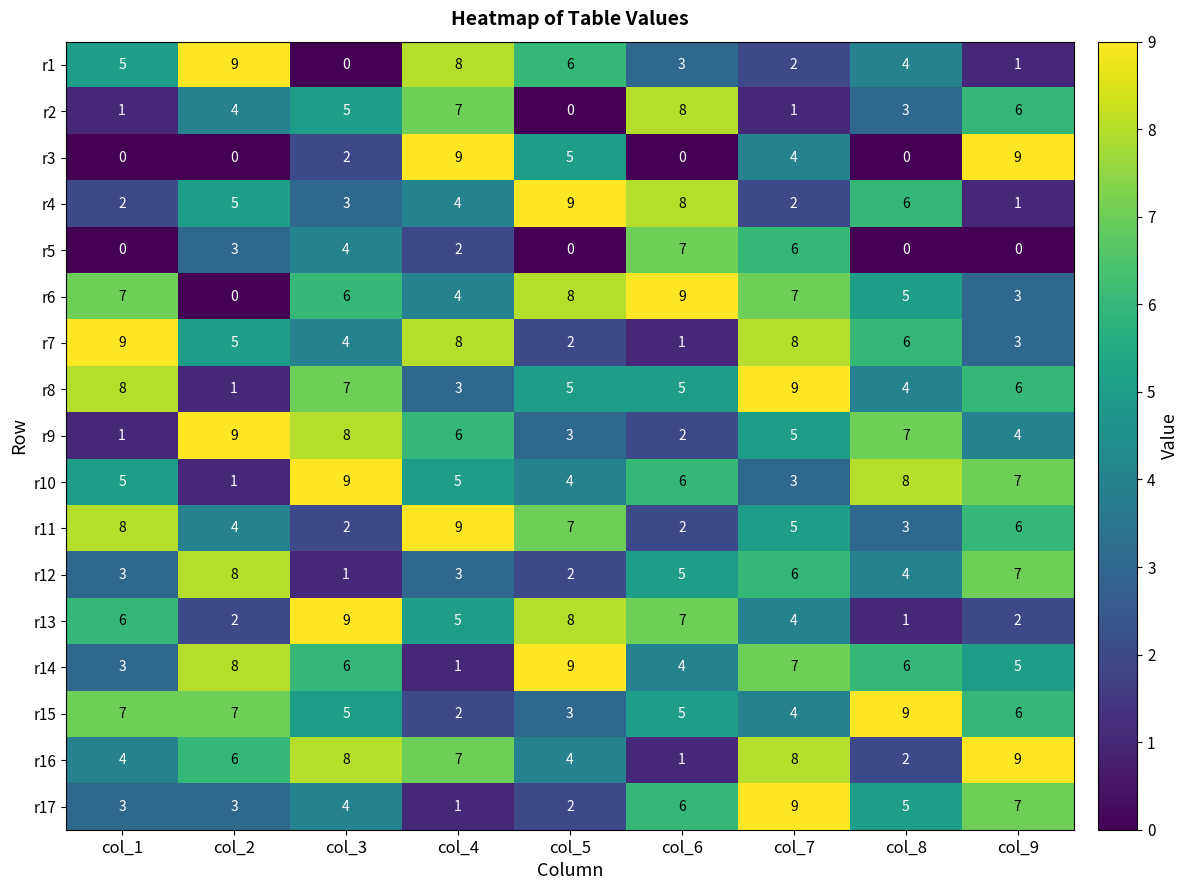

What is the maximum value for r10?

9